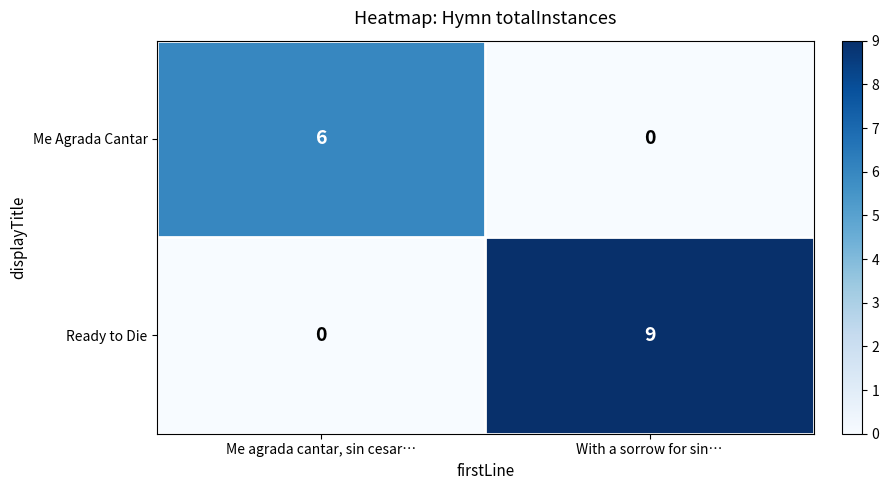

What is the maximum value shown in the chart?

9